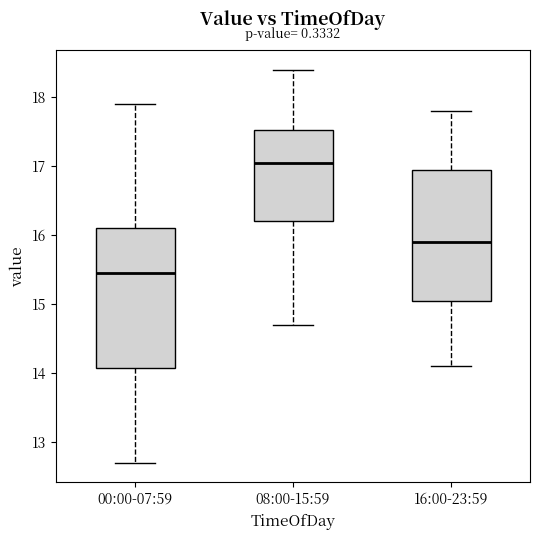

Comparing the boxes themselves (not the whiskers), which one is the tallest?

00:00-07:59